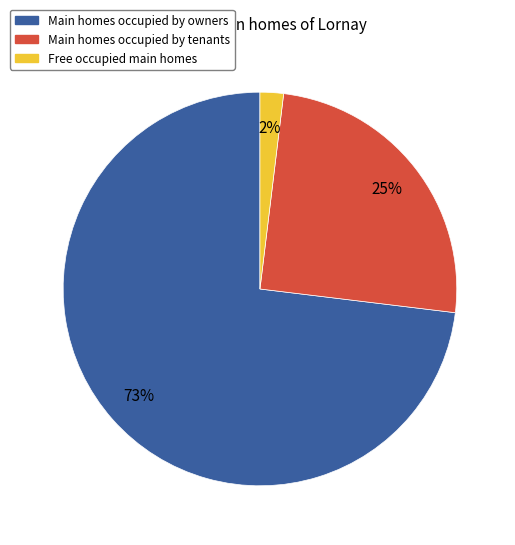

To the nearest percent, what is the difference between the largest and smallest slice percentages?

71%